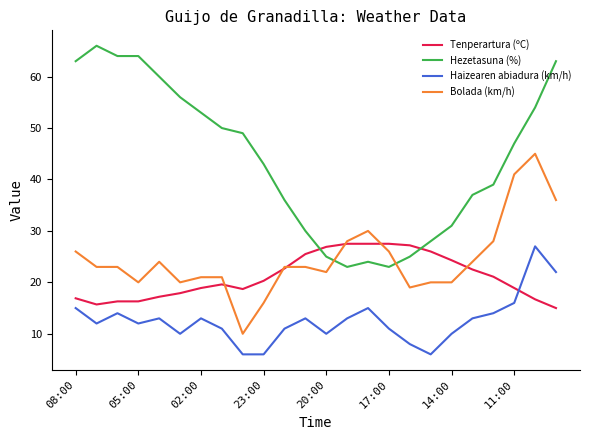

What is the maximum value shown in the chart?

66.0